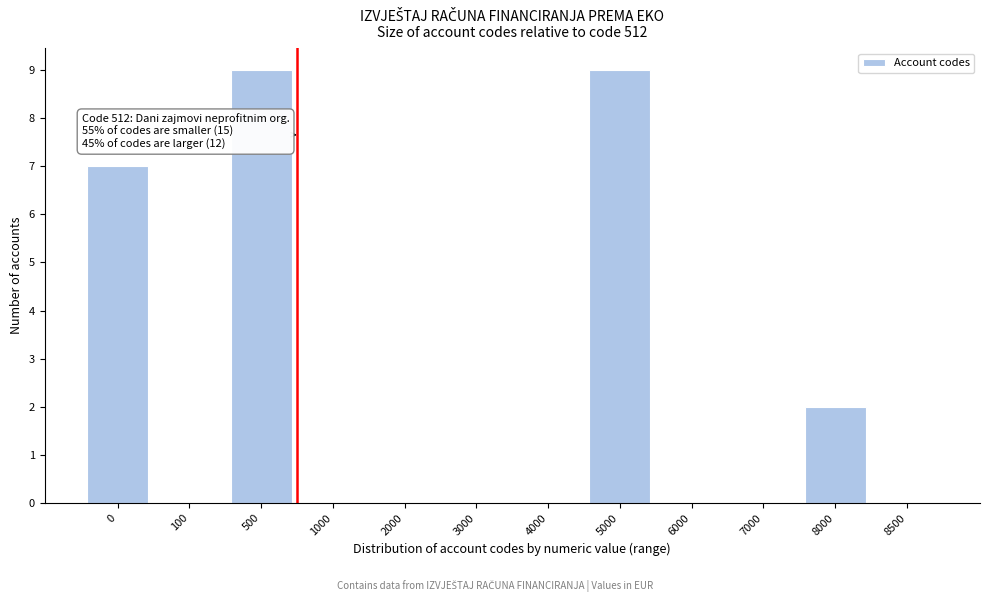

Is it true that the value at 4000 is 0?

True